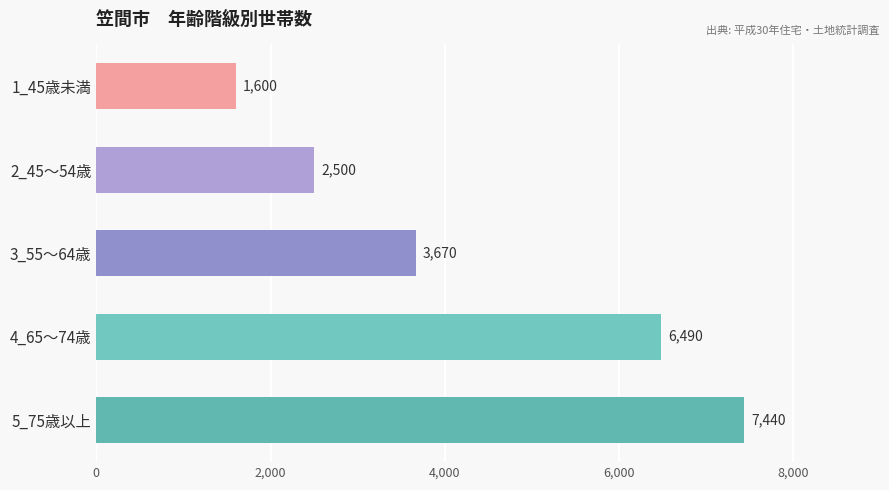

Is it true that the value at 3_55～64歳 is 1466?

False